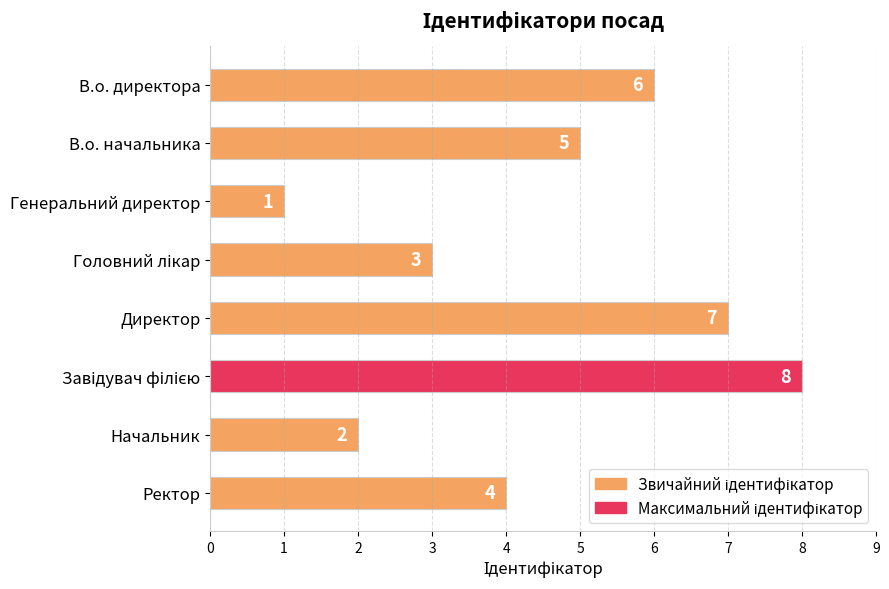

Approximately how many times larger is the value at В.о. начальника compared to Директор?

0.7